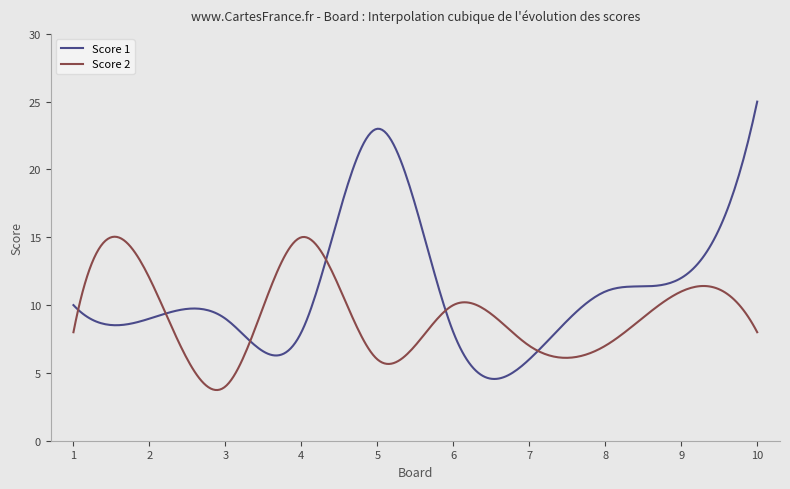

Which series has the largest total across all categories?

Score 1